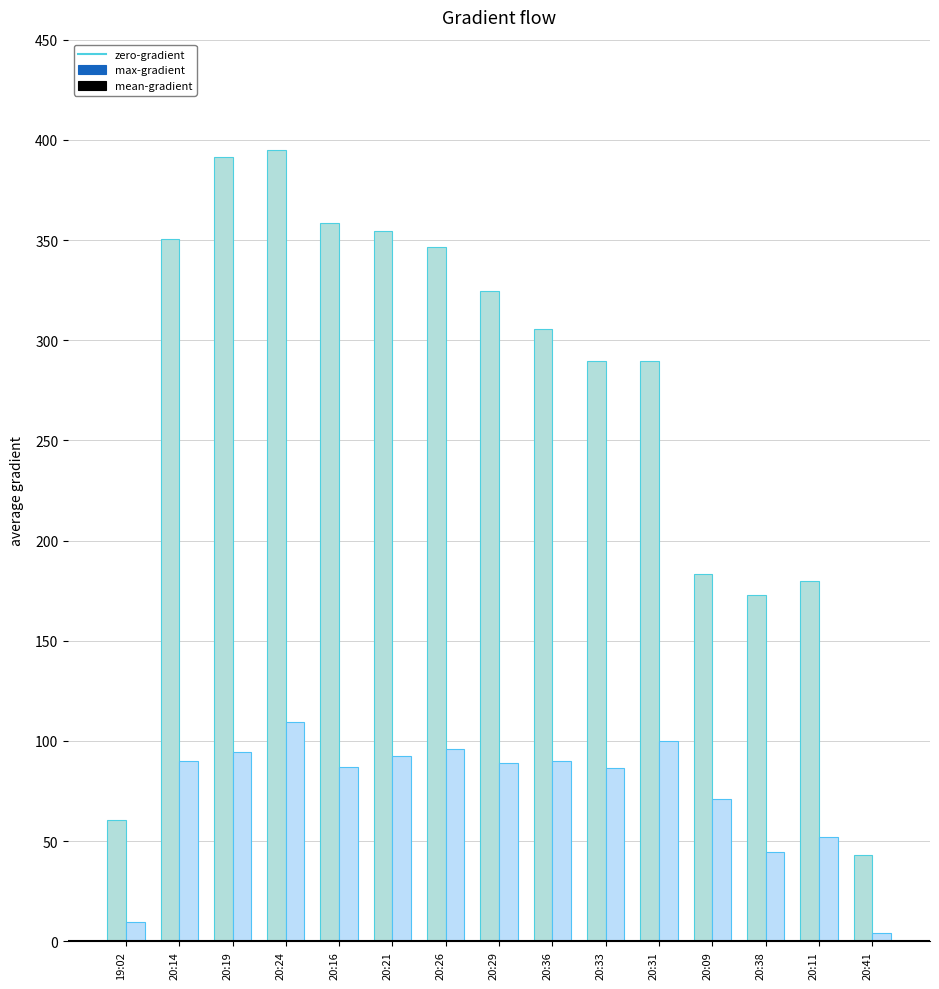

What is the label of the 8th bar from the right?

20:29